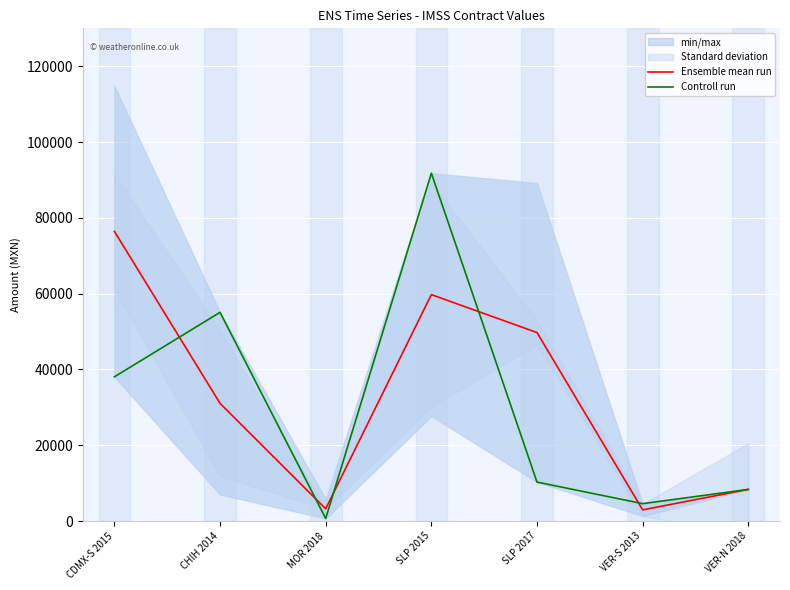

List the series in order of their overall mean, lowest first.

Controll run, Ensemble mean run